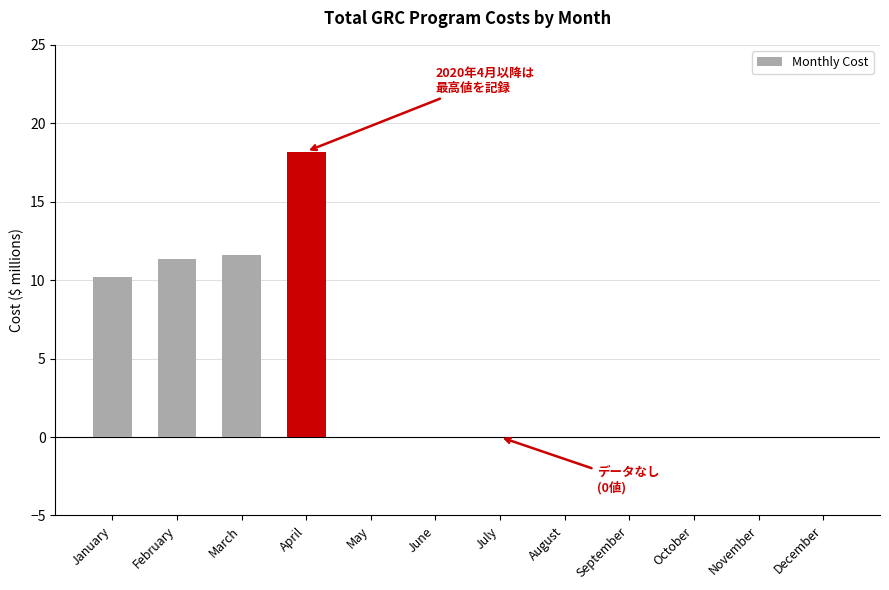

Reading right to left, extract all data points from this chart.

December=0.0	November=0.0	October=0.0	September=0.0	August=0.0	July=0.0	June=0.0	May=0.0	April=18.2	March=11.6	February=11.3	January=10.2